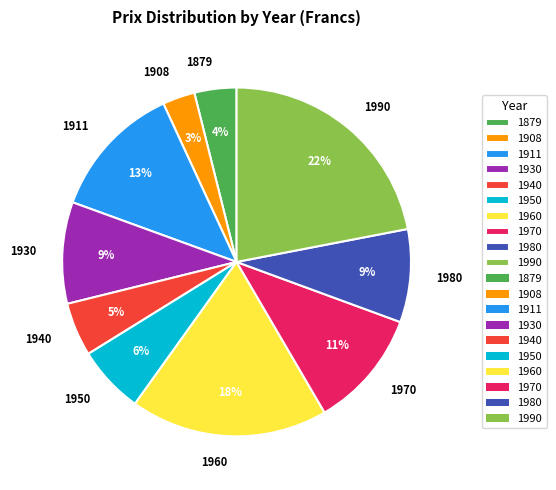

Does 1879 account for over 50% of the chart?

No